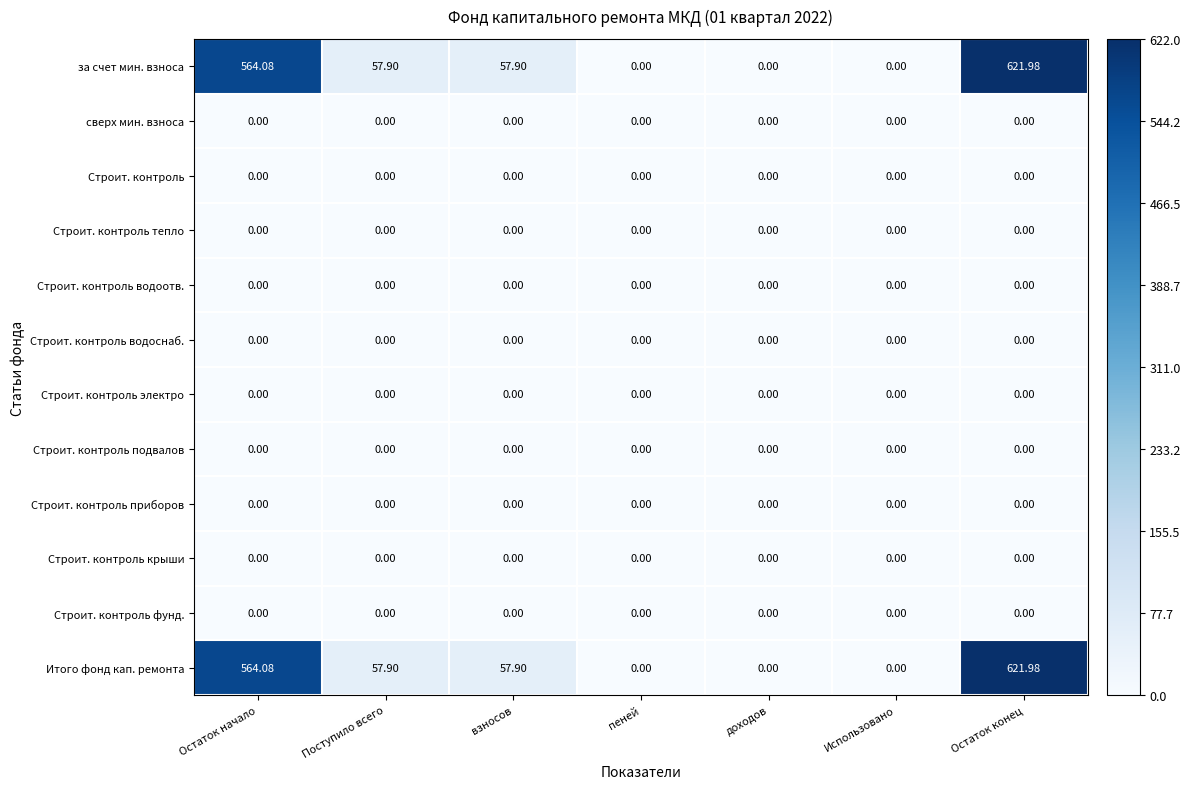

At which label does за счет мин. взноса first exceed 57?

Остаток начало